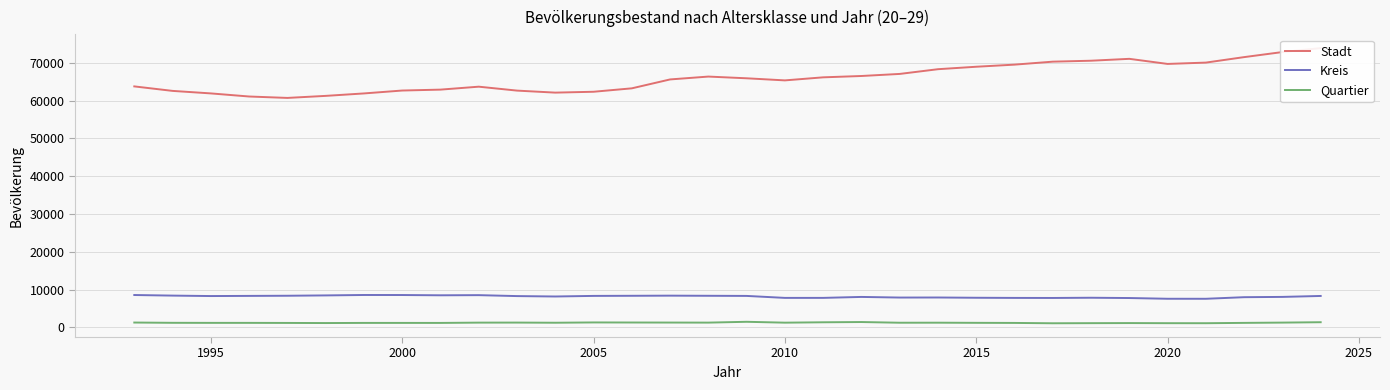

True or false: Kreis and Quartier intersect in this chart.

False